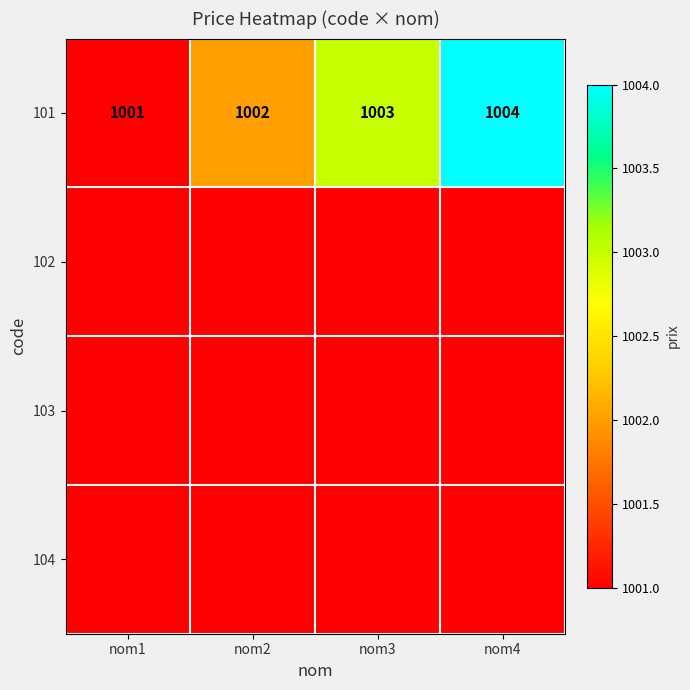

Read the 101 value at nom3.

1003